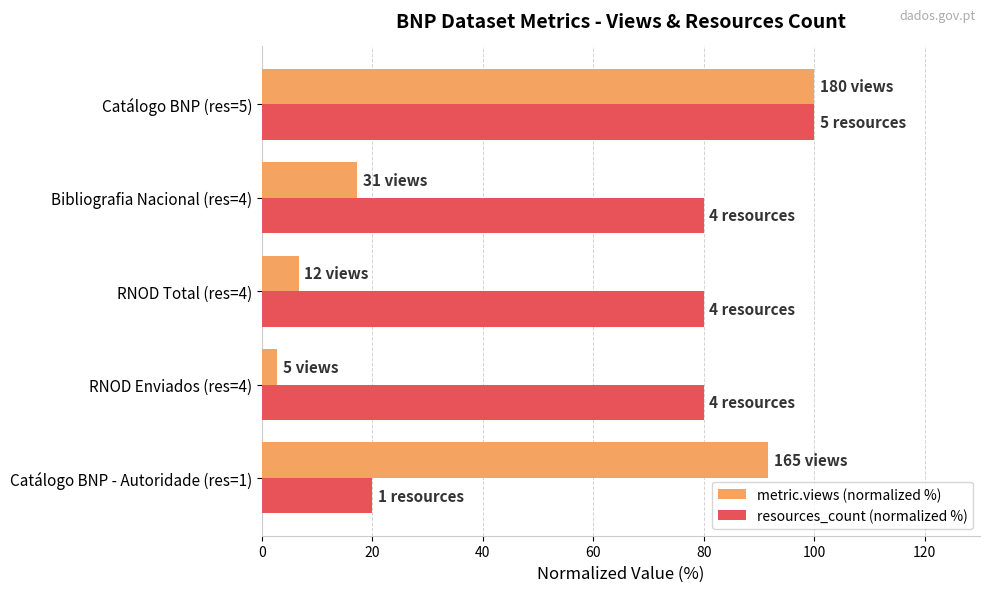

Where is metric.views (normalized %) nearest to the value 51?

Bibliografia Nacional (res=4)